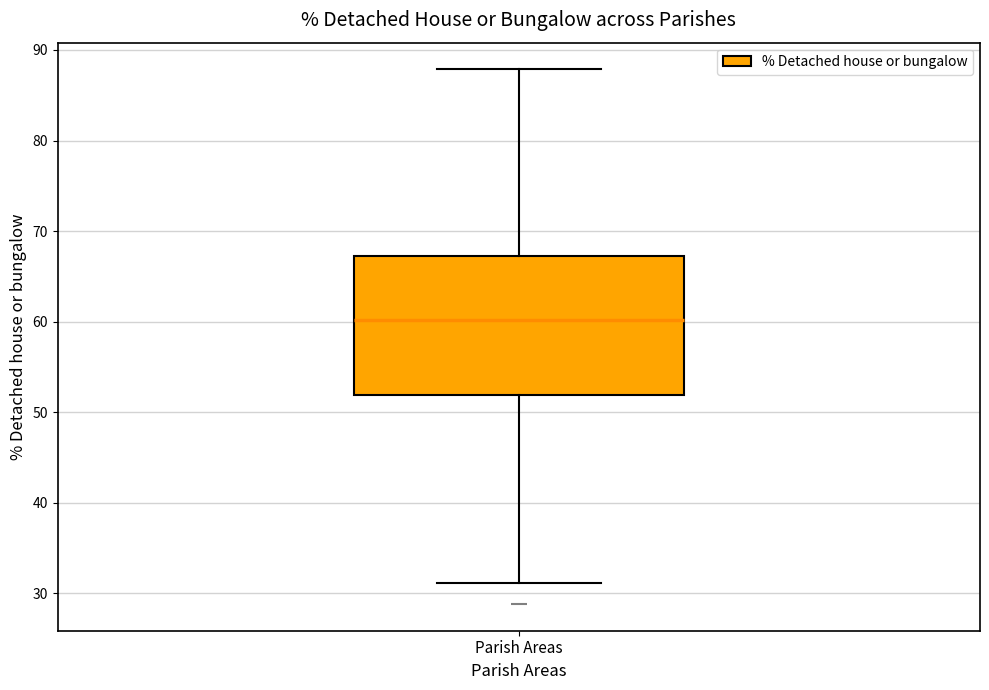

Where does the median line of the box for Parish Areas sit on the y-axis? The values are not printed on the chart, so give them approximately, as read against the axis.

60